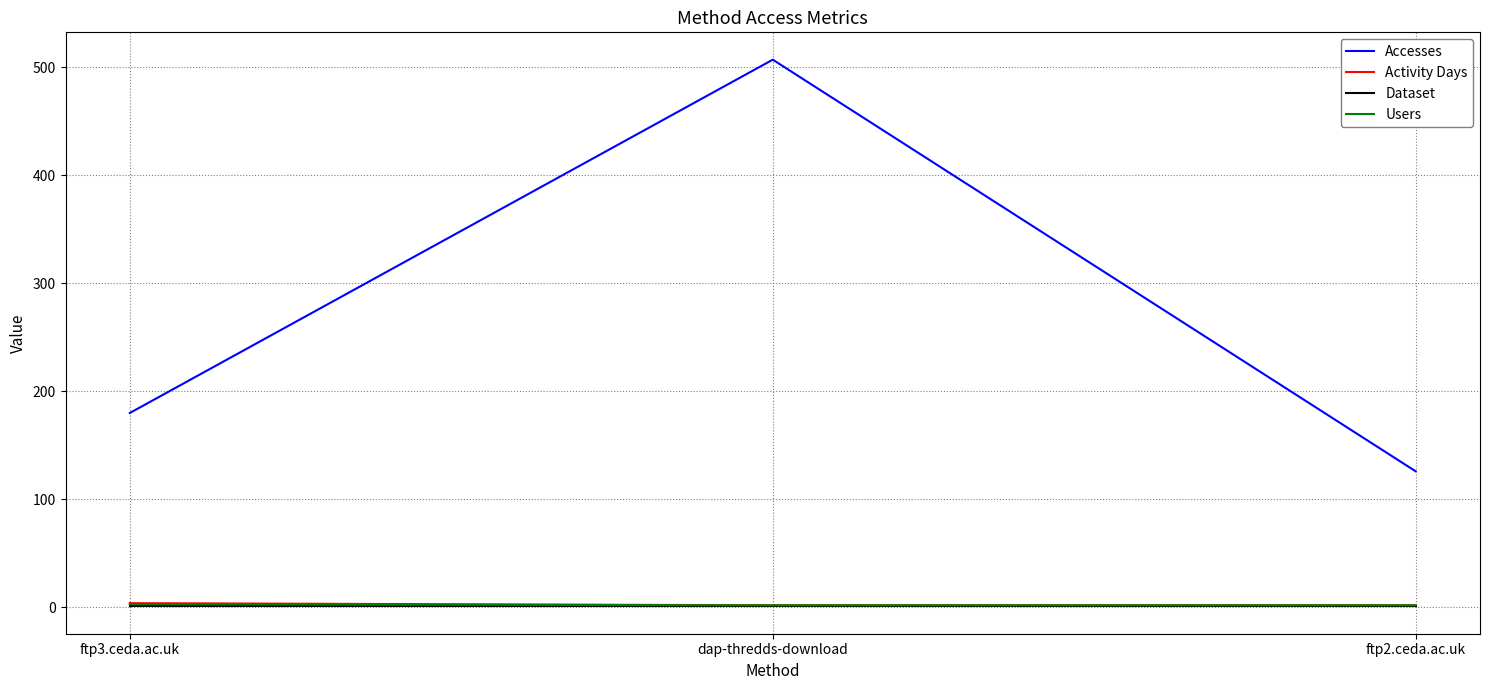

At how many categories does at least one series exceed 456?

1